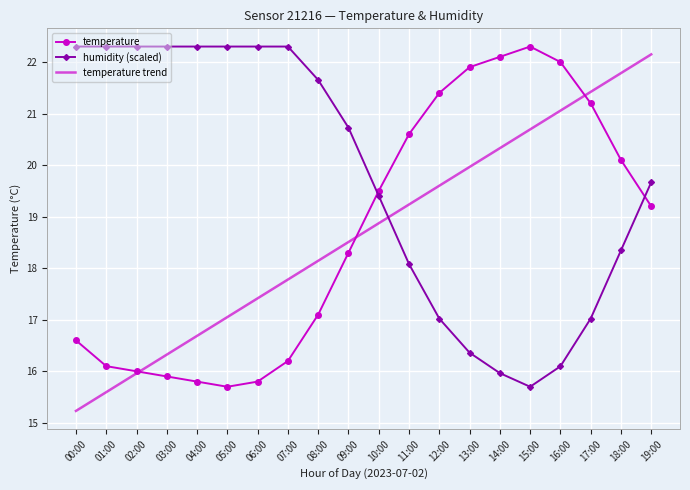

At which category is the sum across all series the highest?

19:00